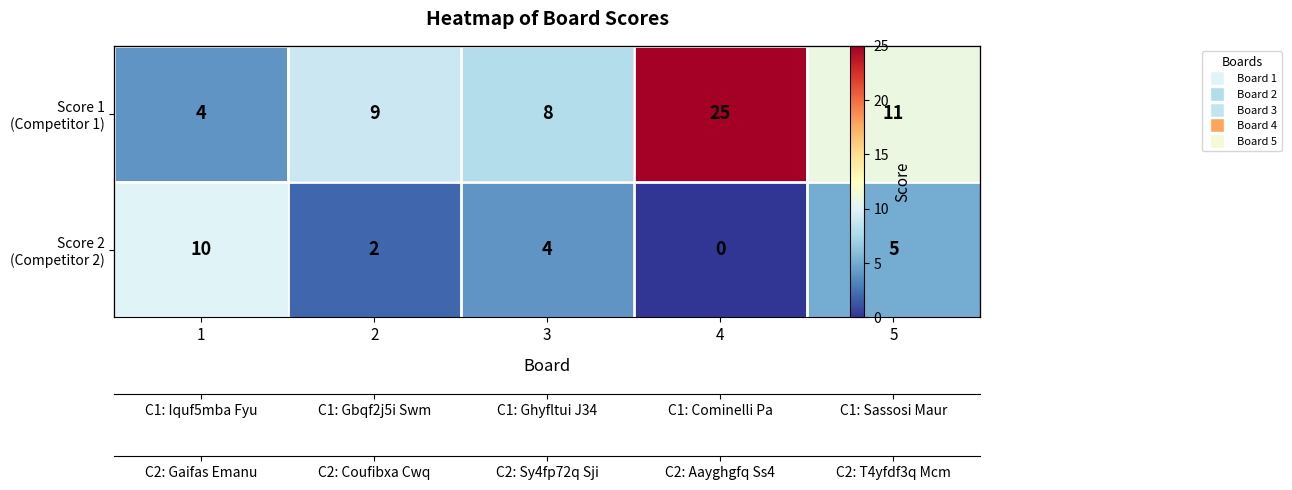

What is the average value of the Score 1 (Competitor 1) series?

11